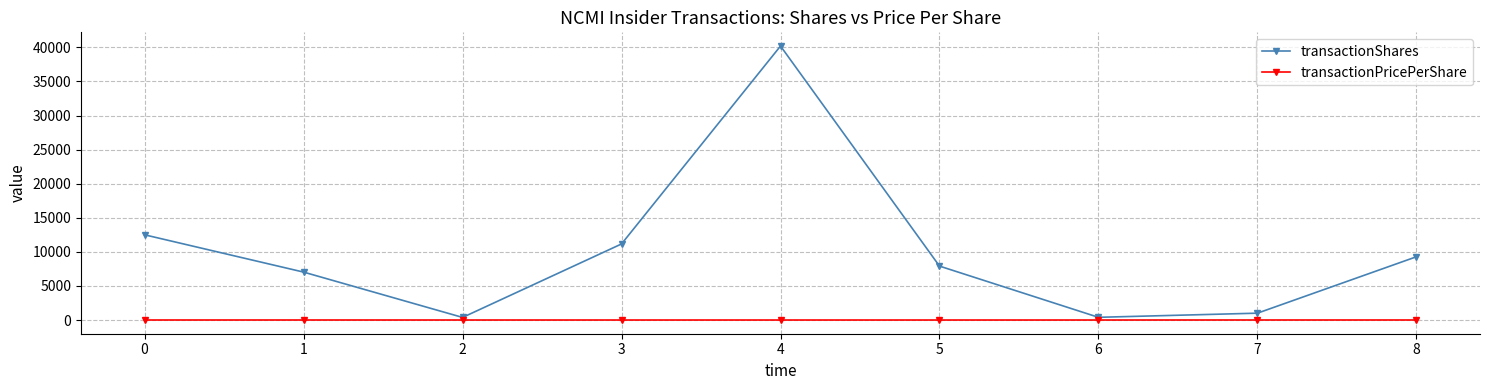

How many series are shown in this chart?

2